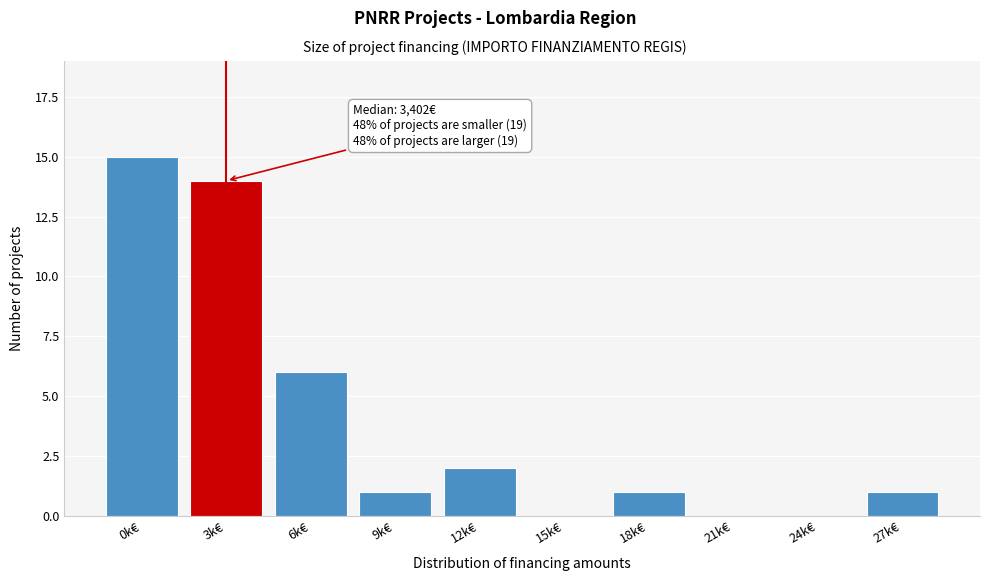

Reading right to left, extract all data points from this chart.

27k€=1	24k€=0	21k€=0	18k€=1	15k€=0	12k€=2	9k€=1	6k€=6	3k€=14	0k€=15